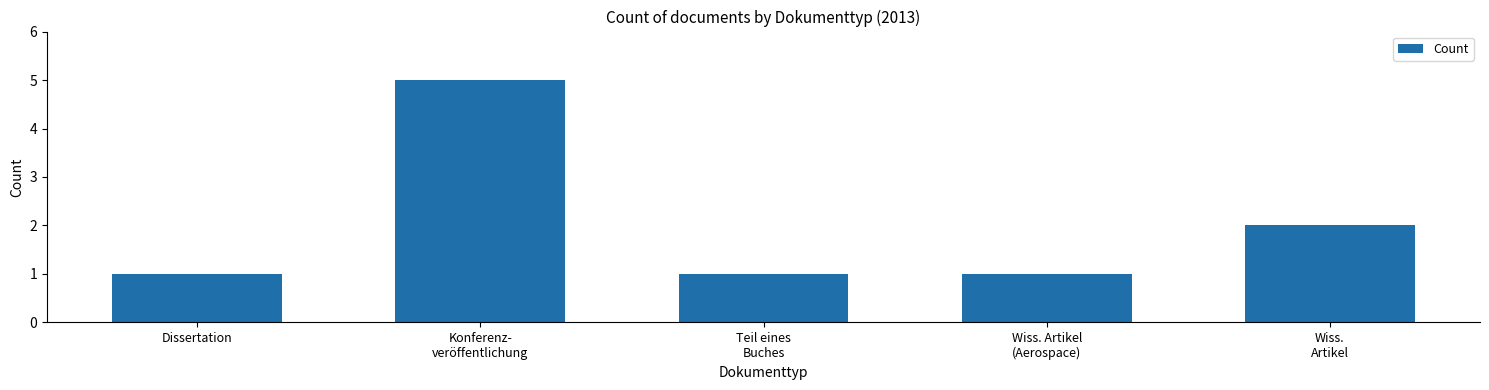

Reading left to right, transcribe all the data shown in this chart.

1	5	1	1	2